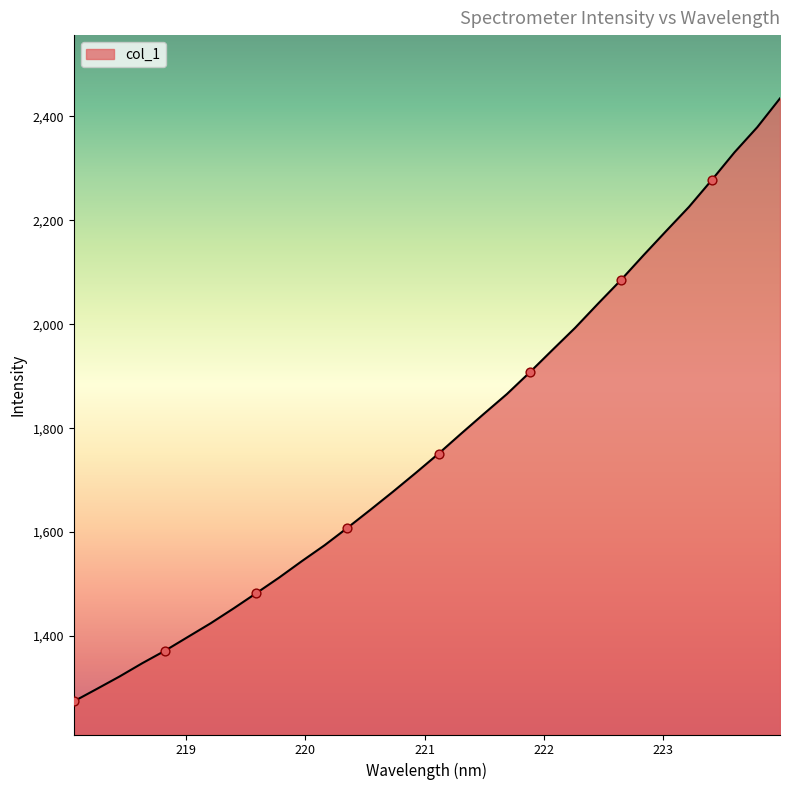

What is the smallest value displayed?

1274.3